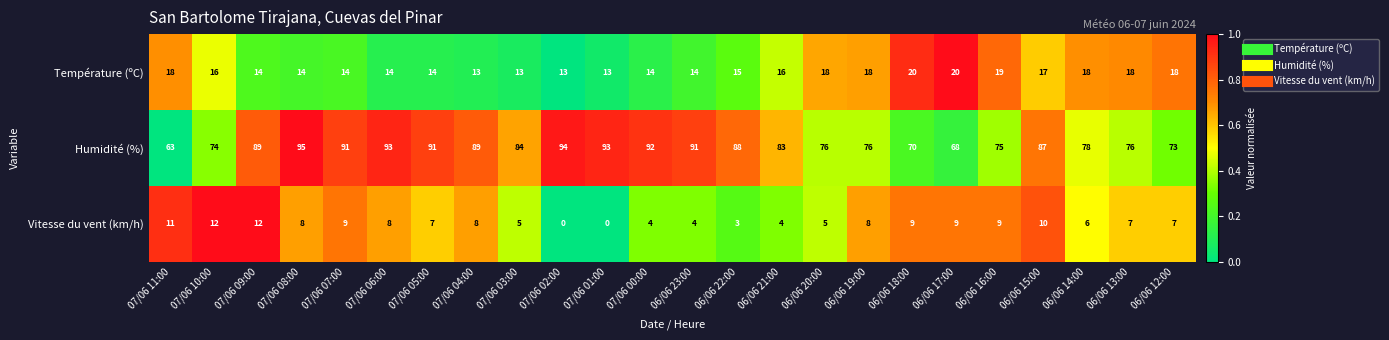

What is the total value across all series at 06/06 21:00?

103